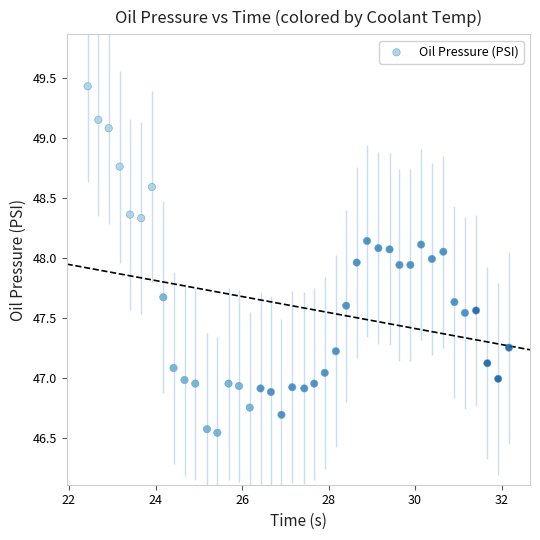

What is the range of X values (max minus min)?

9.7